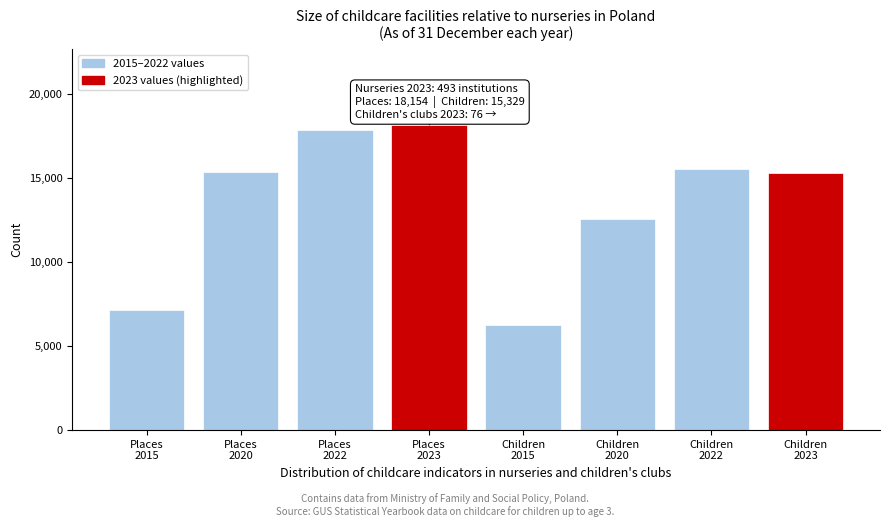

What is the value of the 6th bar from the left?

12550